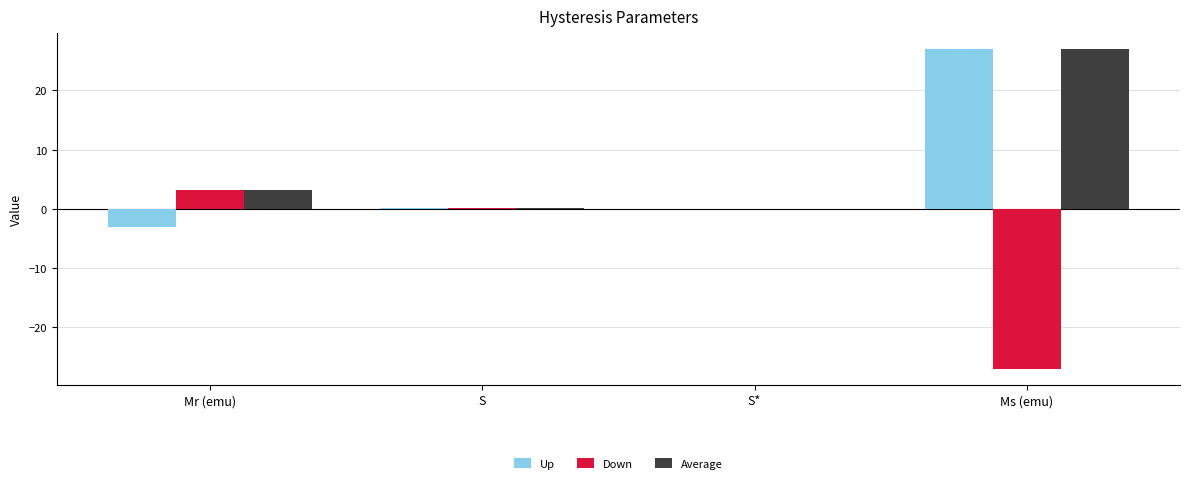

The value of Down at S* is 0.0. True or false?

True